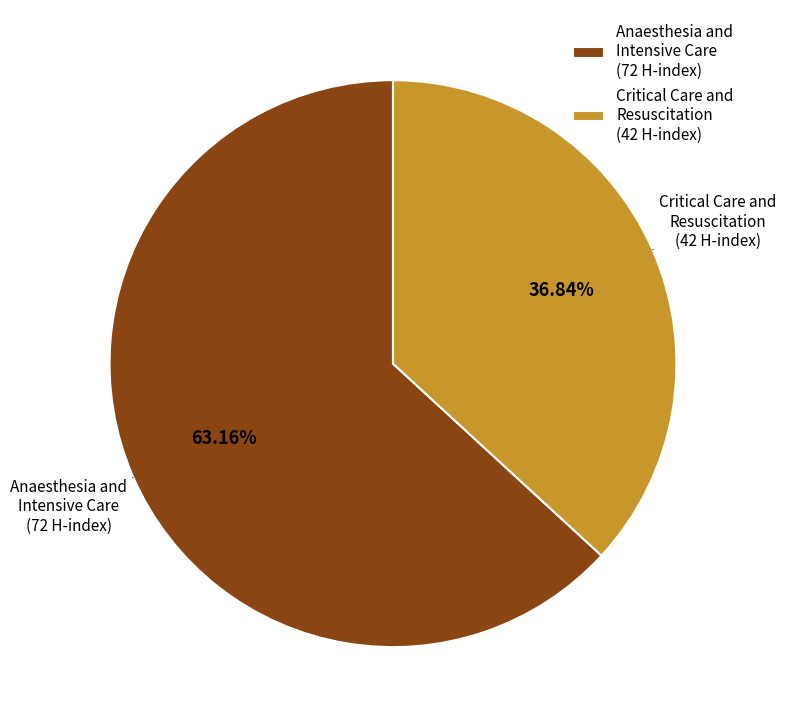

Which slice is the largest?

Anaesthesia and Intensive Care (72 H-index)